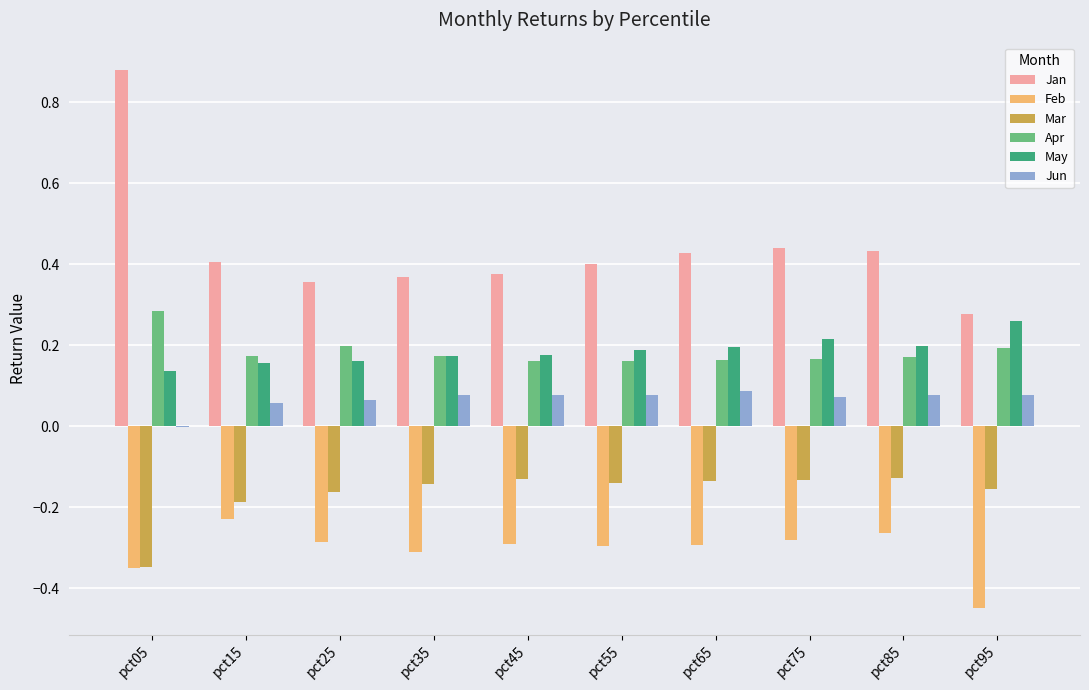

At which label does Feb reach its peak?

pct15